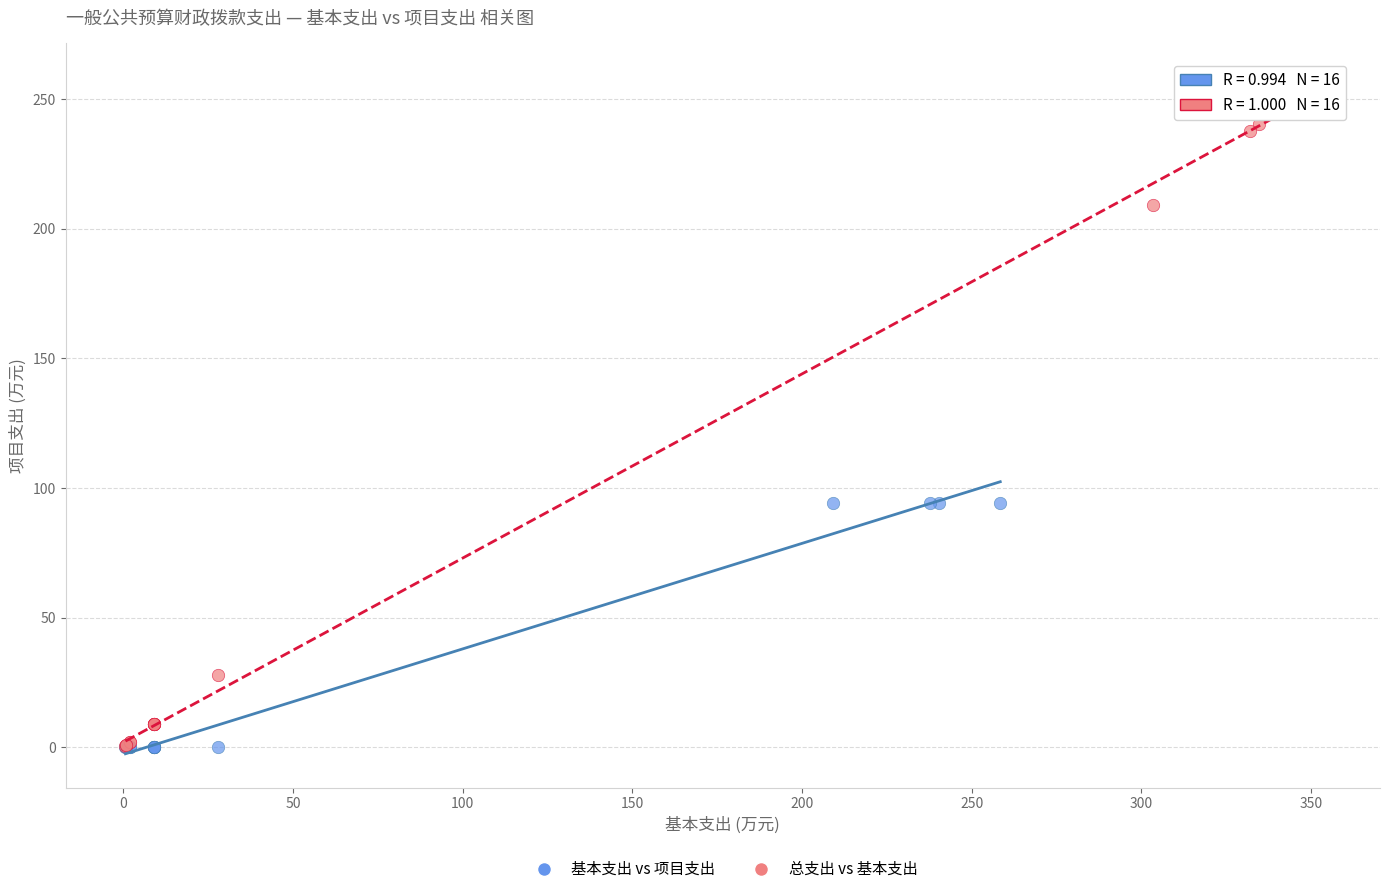

What are all the series names shown in the legend?

基本支出 vs 项目支出, 总支出 vs 基本支出